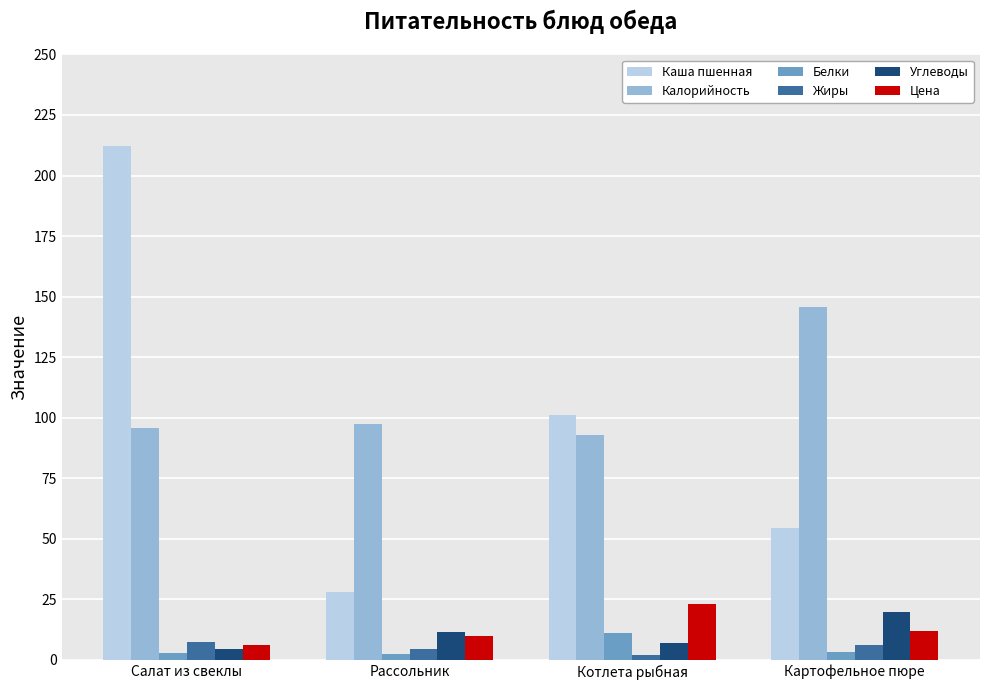

What is the total value across all series at Рассольник?

154.1